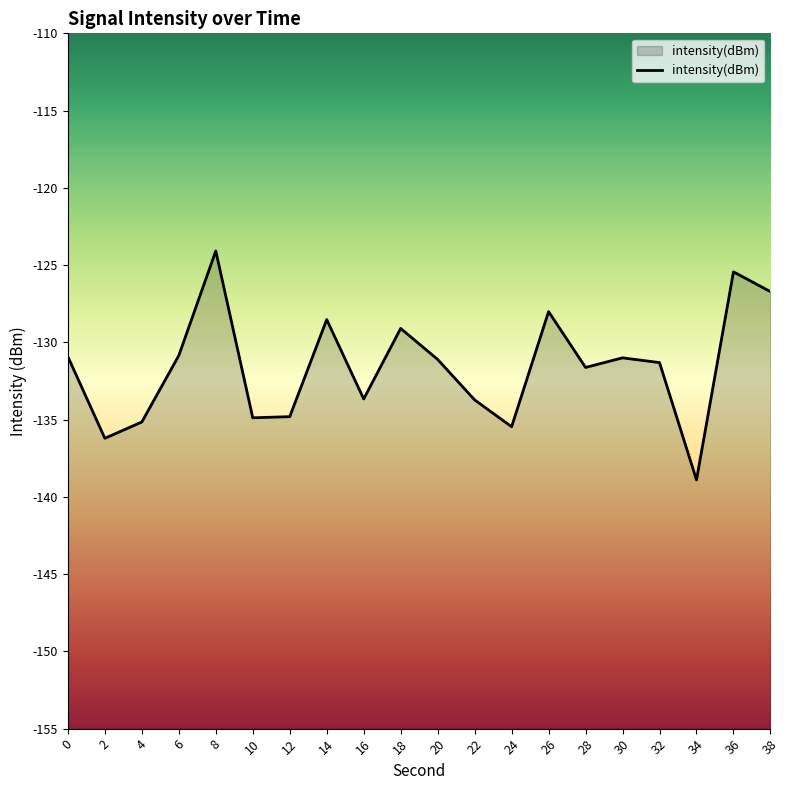

Reading right to left, transcribe all the data shown in this chart.

38=-126.7	36=-125.4	34=-138.9	32=-131.3	30=-131.0	28=-131.6	26=-128.0	24=-135.5	22=-133.7	20=-131.1	18=-129.1	16=-133.7	14=-128.5	12=-134.8	10=-134.9	8=-124.1	6=-130.9	4=-135.2	2=-136.2	0=-130.9